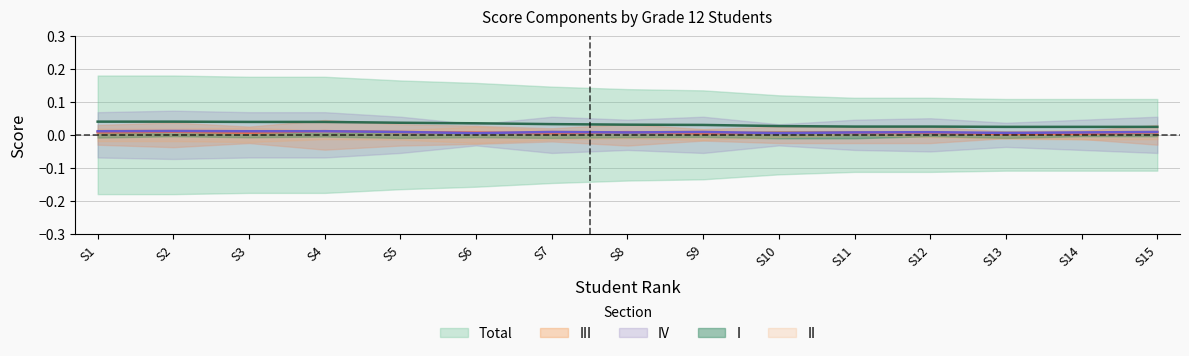

Is the value of Total at S3 greater than the value of III at S15?

Yes